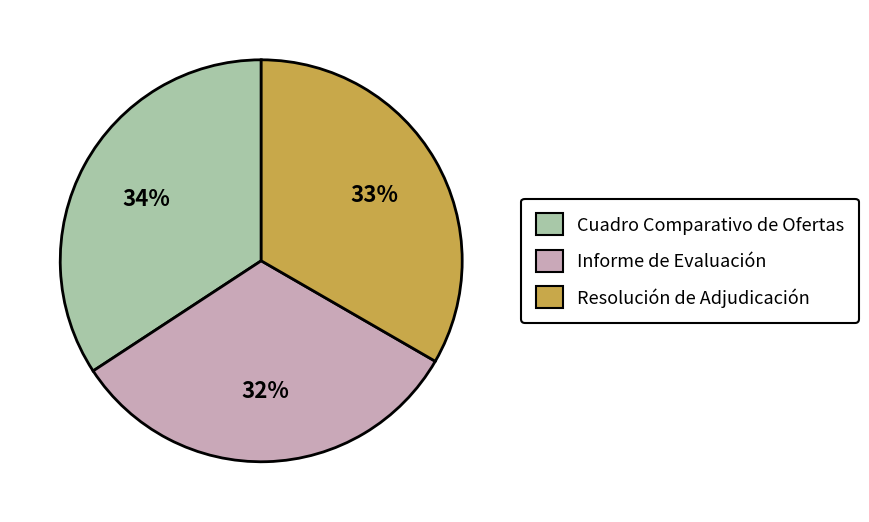

Do Cuadro Comparativo de Ofertas and Informe de Evaluación together represent more than half of the pie?

Yes